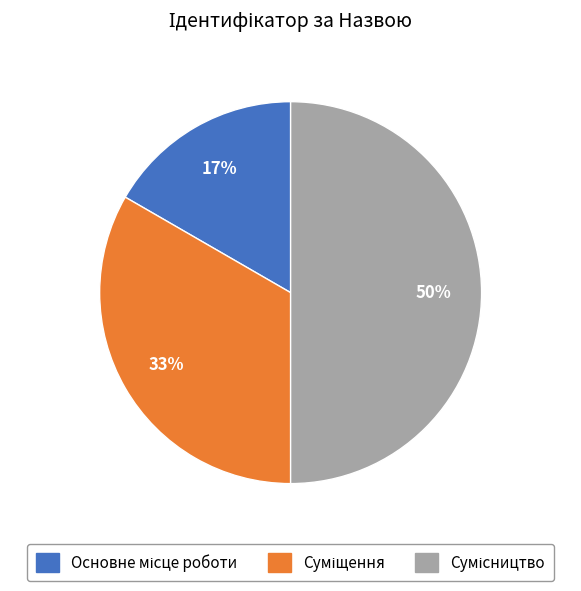

To the nearest percent, what is the average slice percentage?

33%